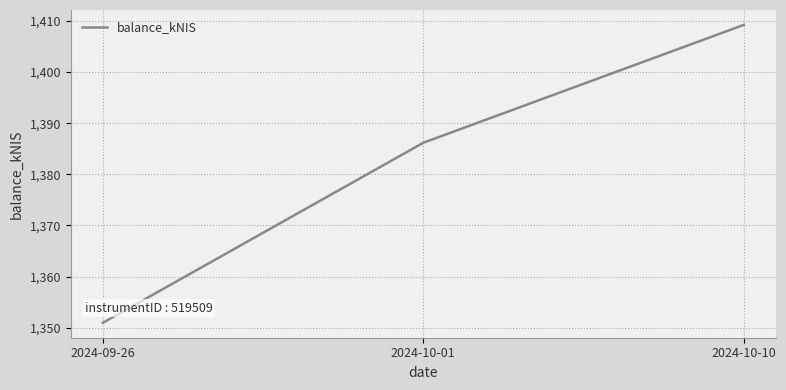

What position from the right is 2024-10-10?

1